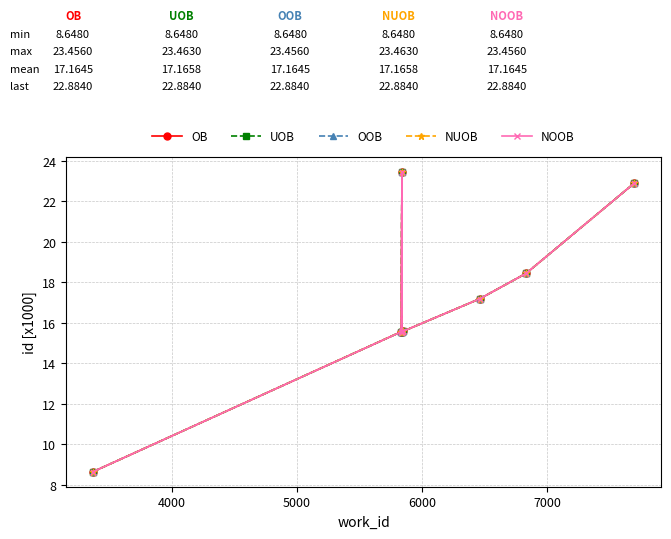

Does the chart have visible grid lines?

Yes